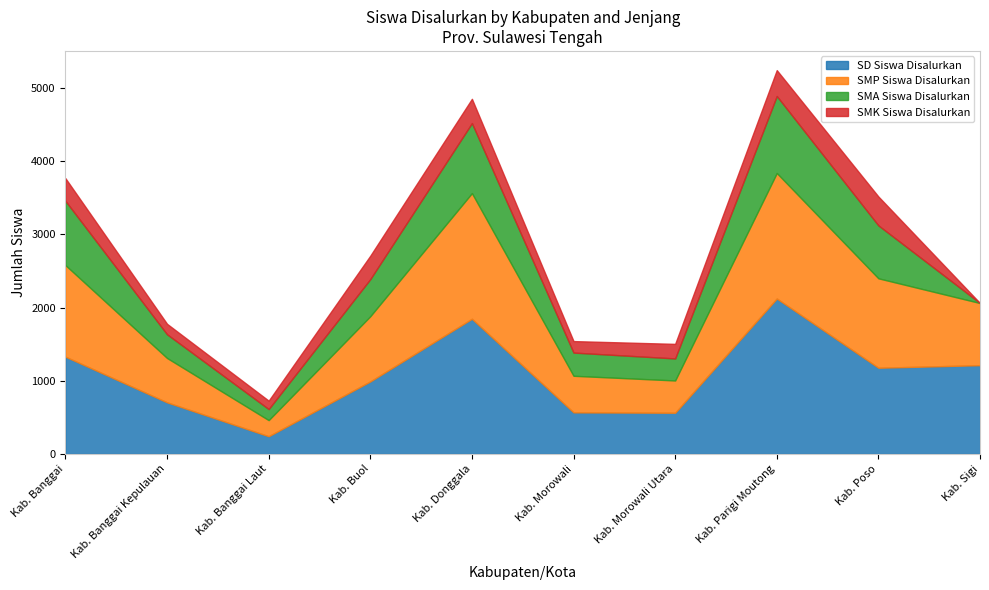

How many positive values does the SMA Siswa Disalurkan series have?

9